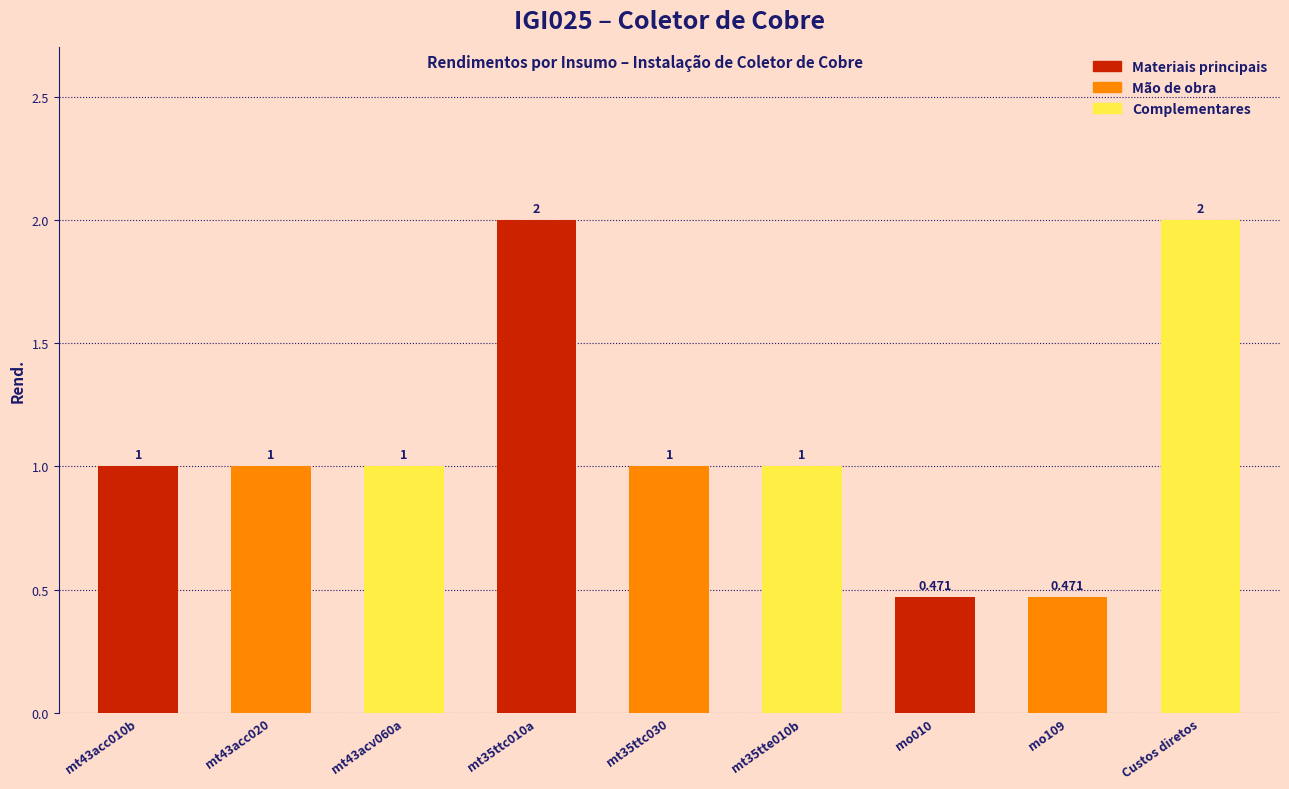

How many bars are there in total?

9